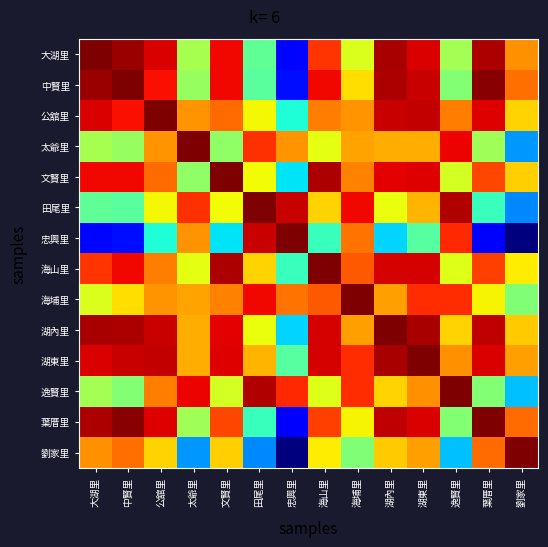

At which category does the chart reach its minimum across all series?

劉家里